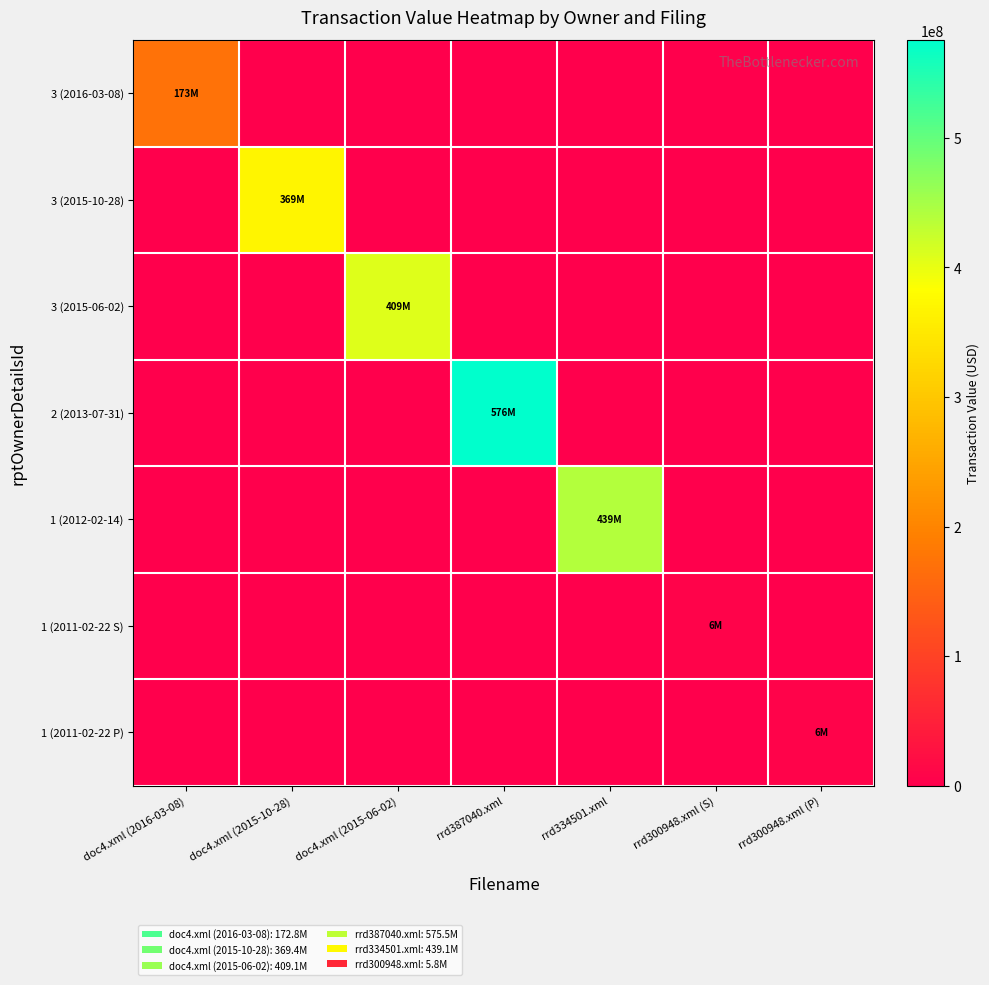

What is the difference between the highest and lowest values at rrd387040.xml?

575535000